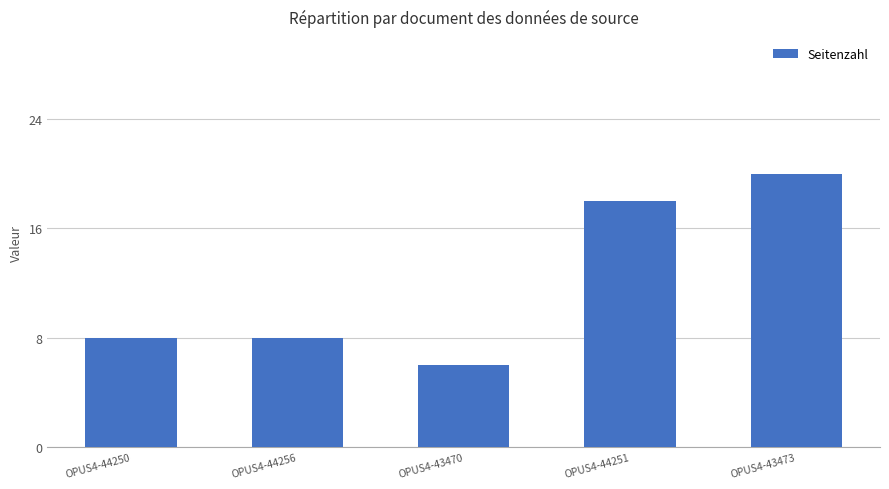

What value does the data have at OPUS4-44251?

18